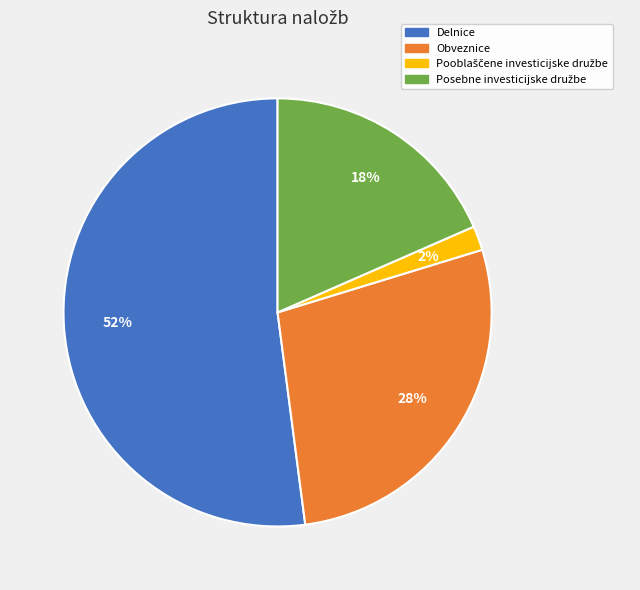

To the nearest percent, what is the difference between the Delnice and Obveznice slice percentages?

24%